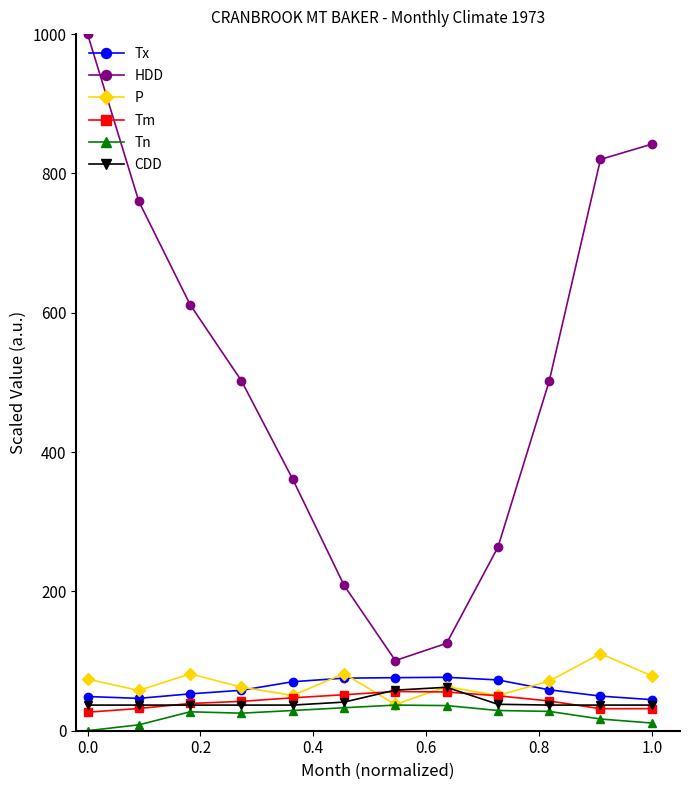

What is the lowest value of the Tx series?

44.6